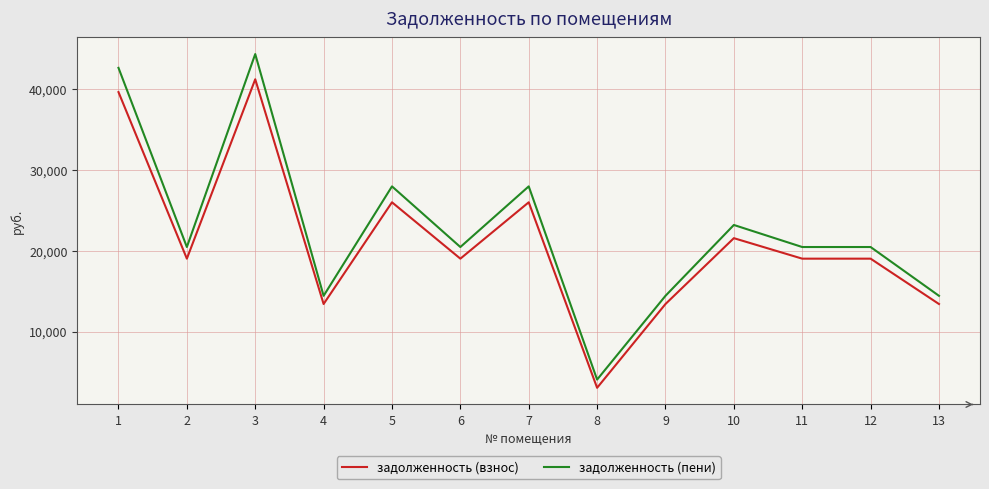

What is the highest value of the задолженность (взнос) series?

41211.3